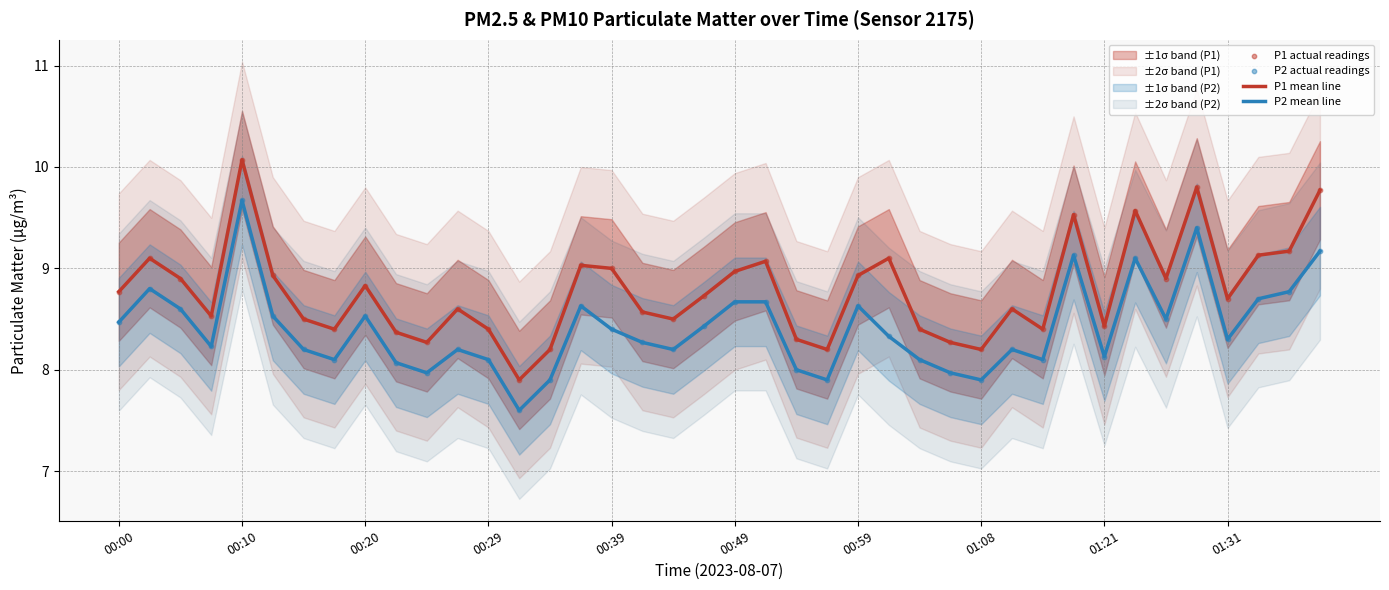

The P1 mean line series shows 8.8 at 00:20. True or false?

True